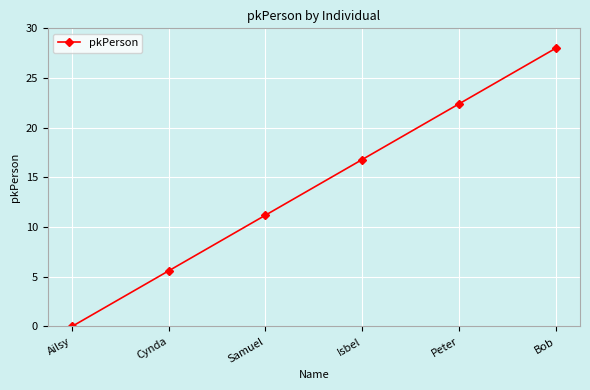

What position from the right is Peter?

2